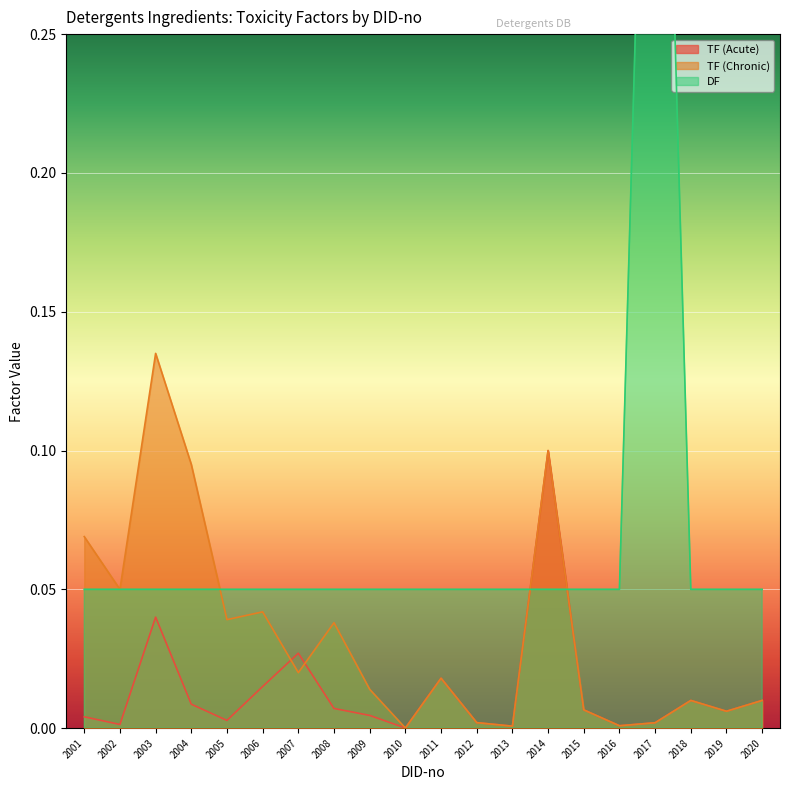

What is the sum of the DF values at 2004 and 2007?

0.1